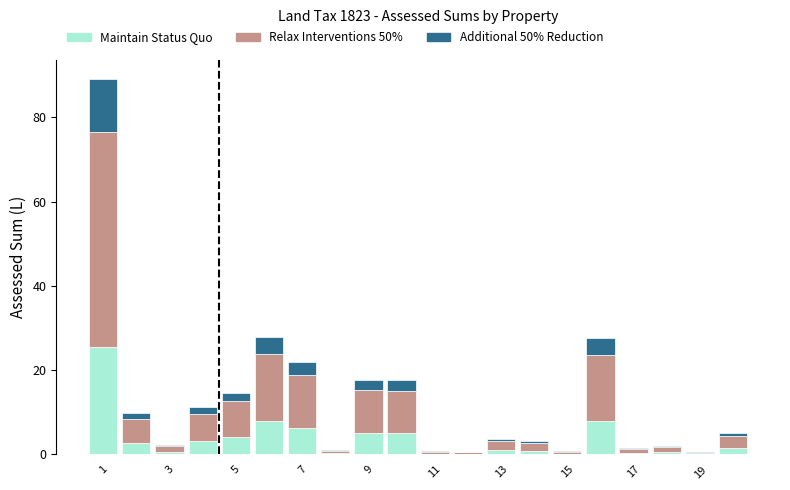

What is the sum of all Maintain Status Quo values?

74.0